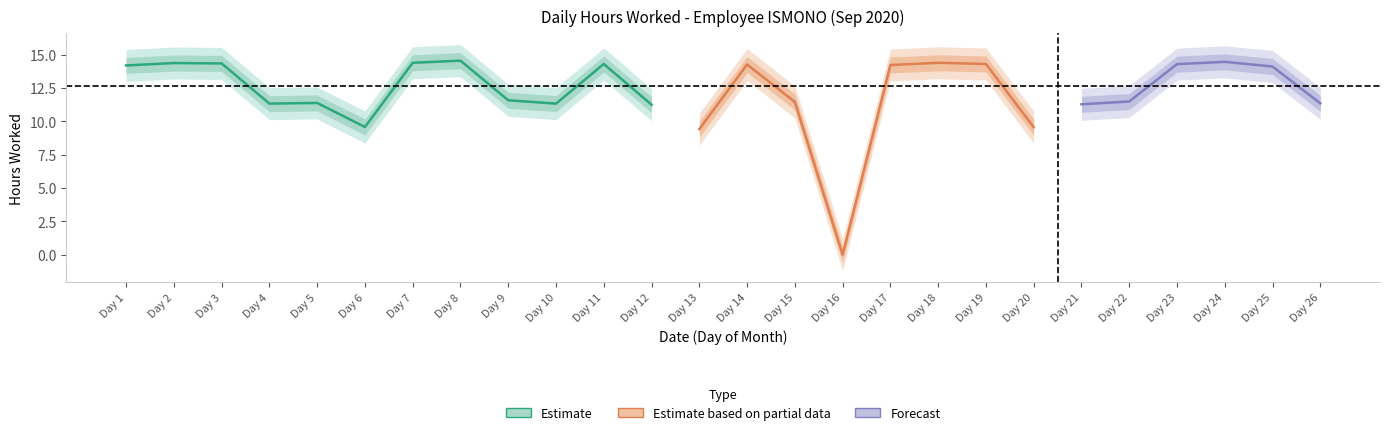

Which category has the lowest value across all series?

16